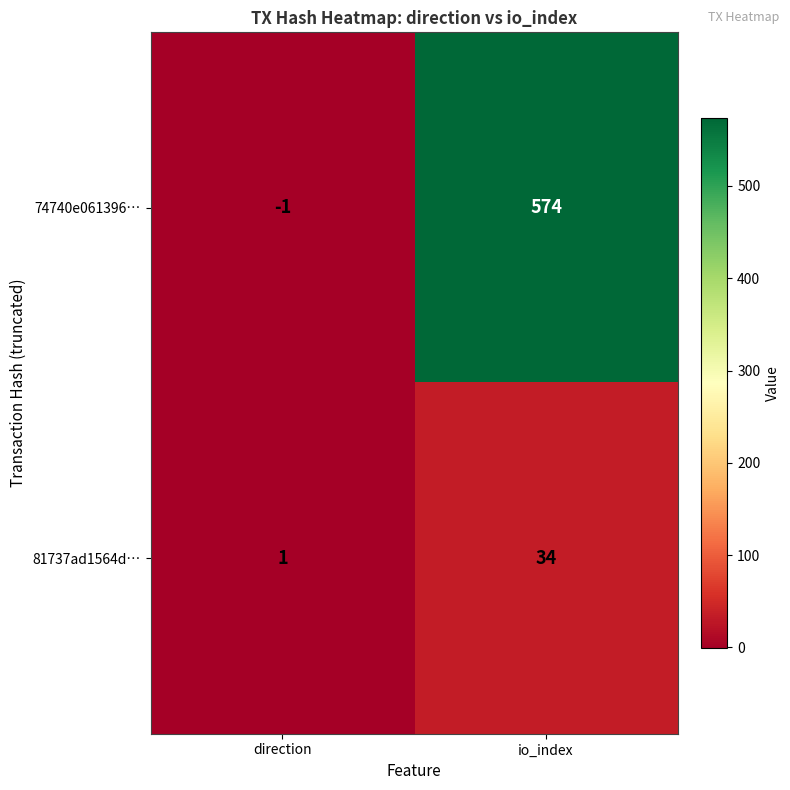

What is the difference between the highest and lowest values at direction?

2